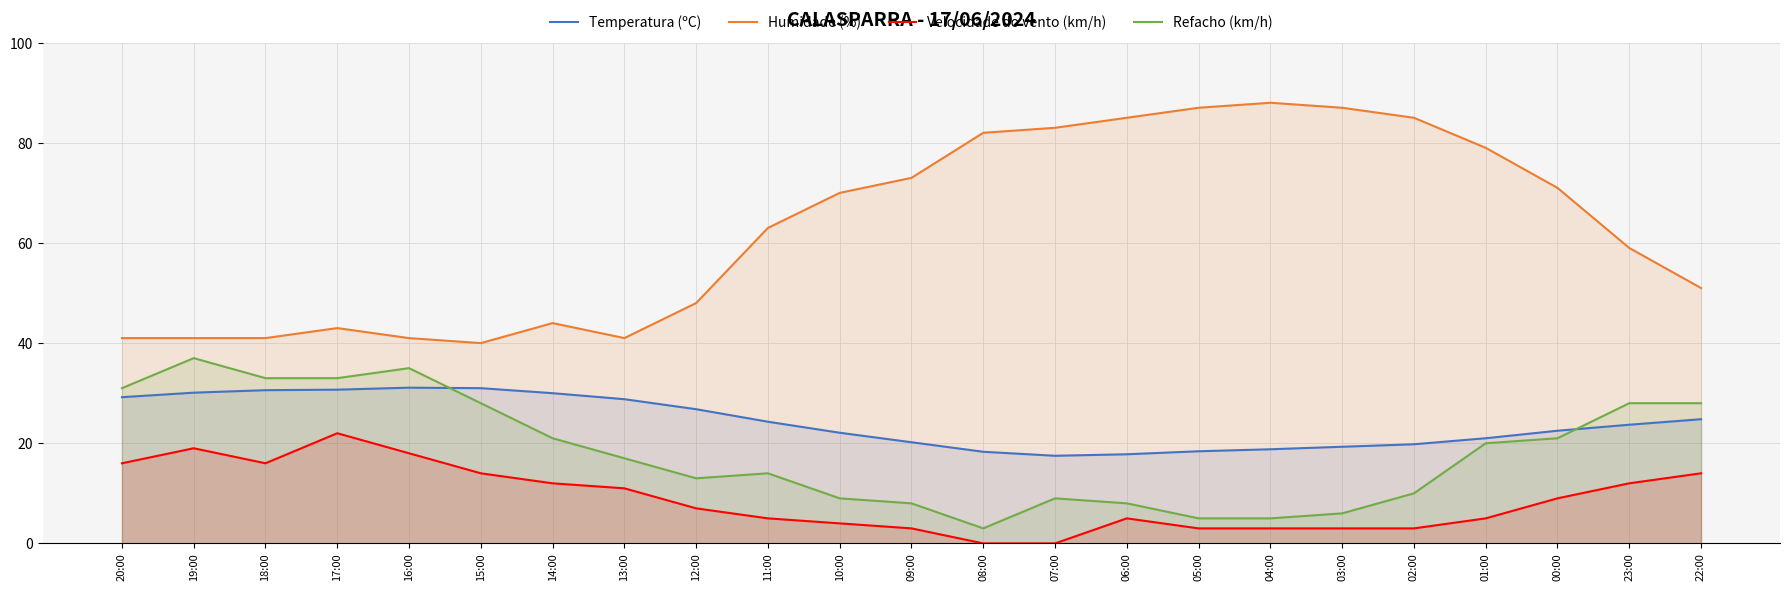

Where does the Temperatura (ºC) series first go above 23?

20:00